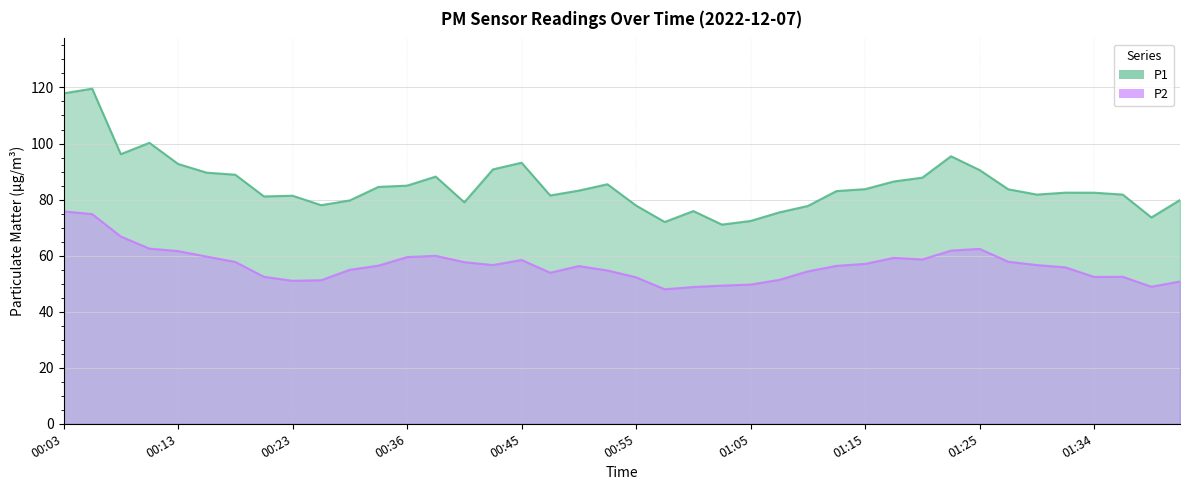

What is the label of the 23rd point from the left?

01:00